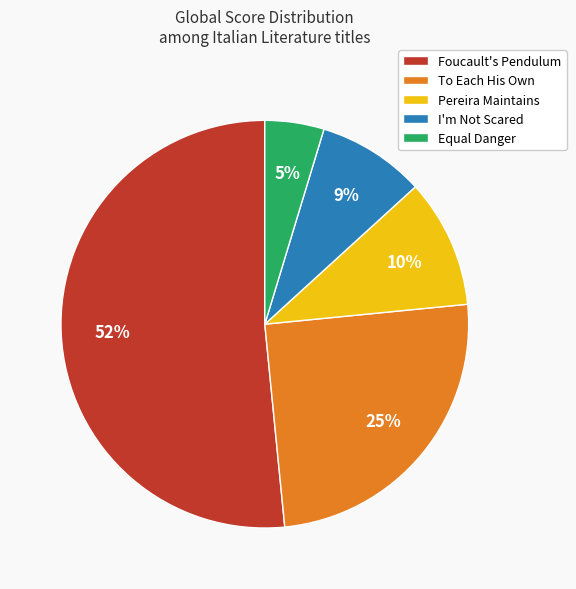

How many segments does this pie chart have?

5